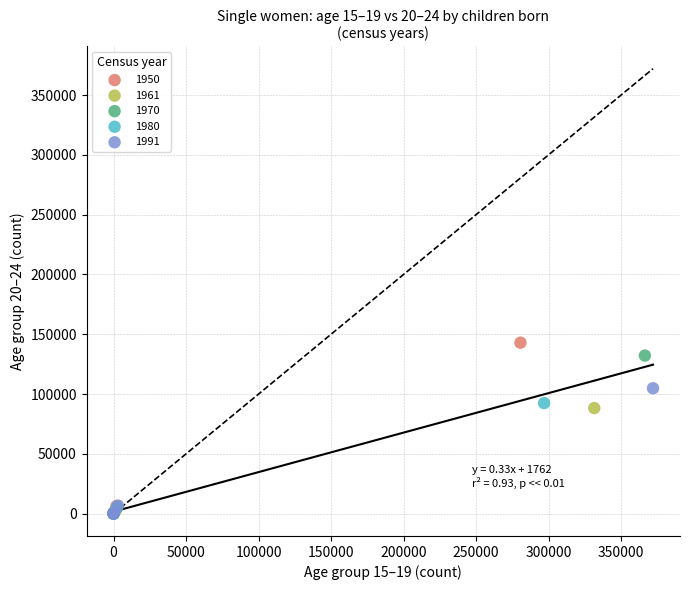

What are all the series names shown in the legend?

1950, 1961, 1970, 1980, 1991